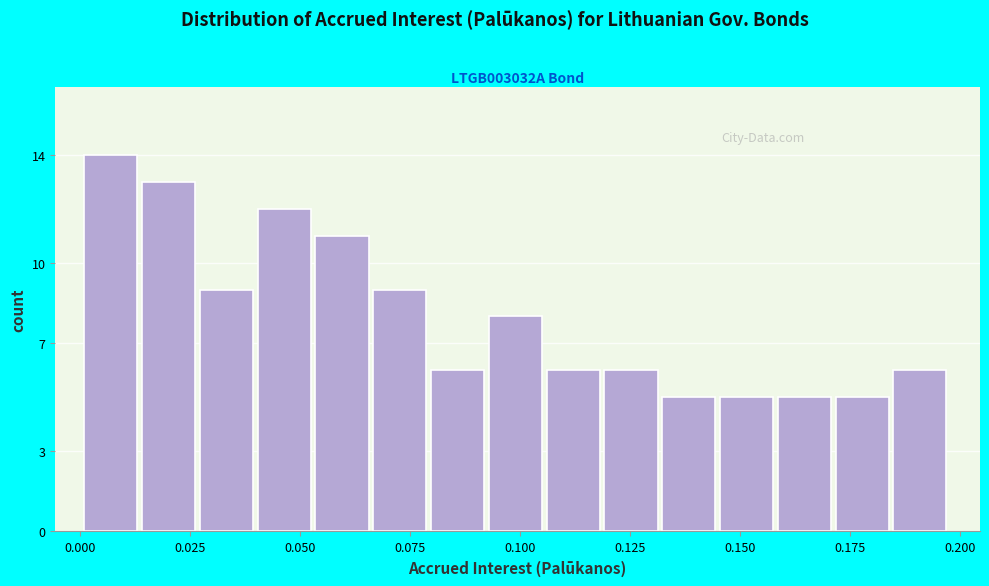

Read against the x-axis, roughly where is the centre of the tallest bar?

0.005